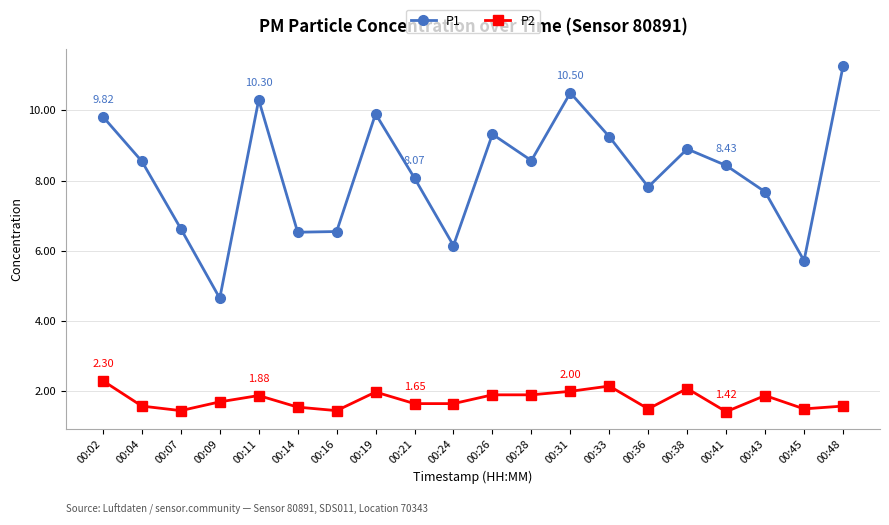

Rank the series by their maximum value, from lowest to highest.

P2, P1